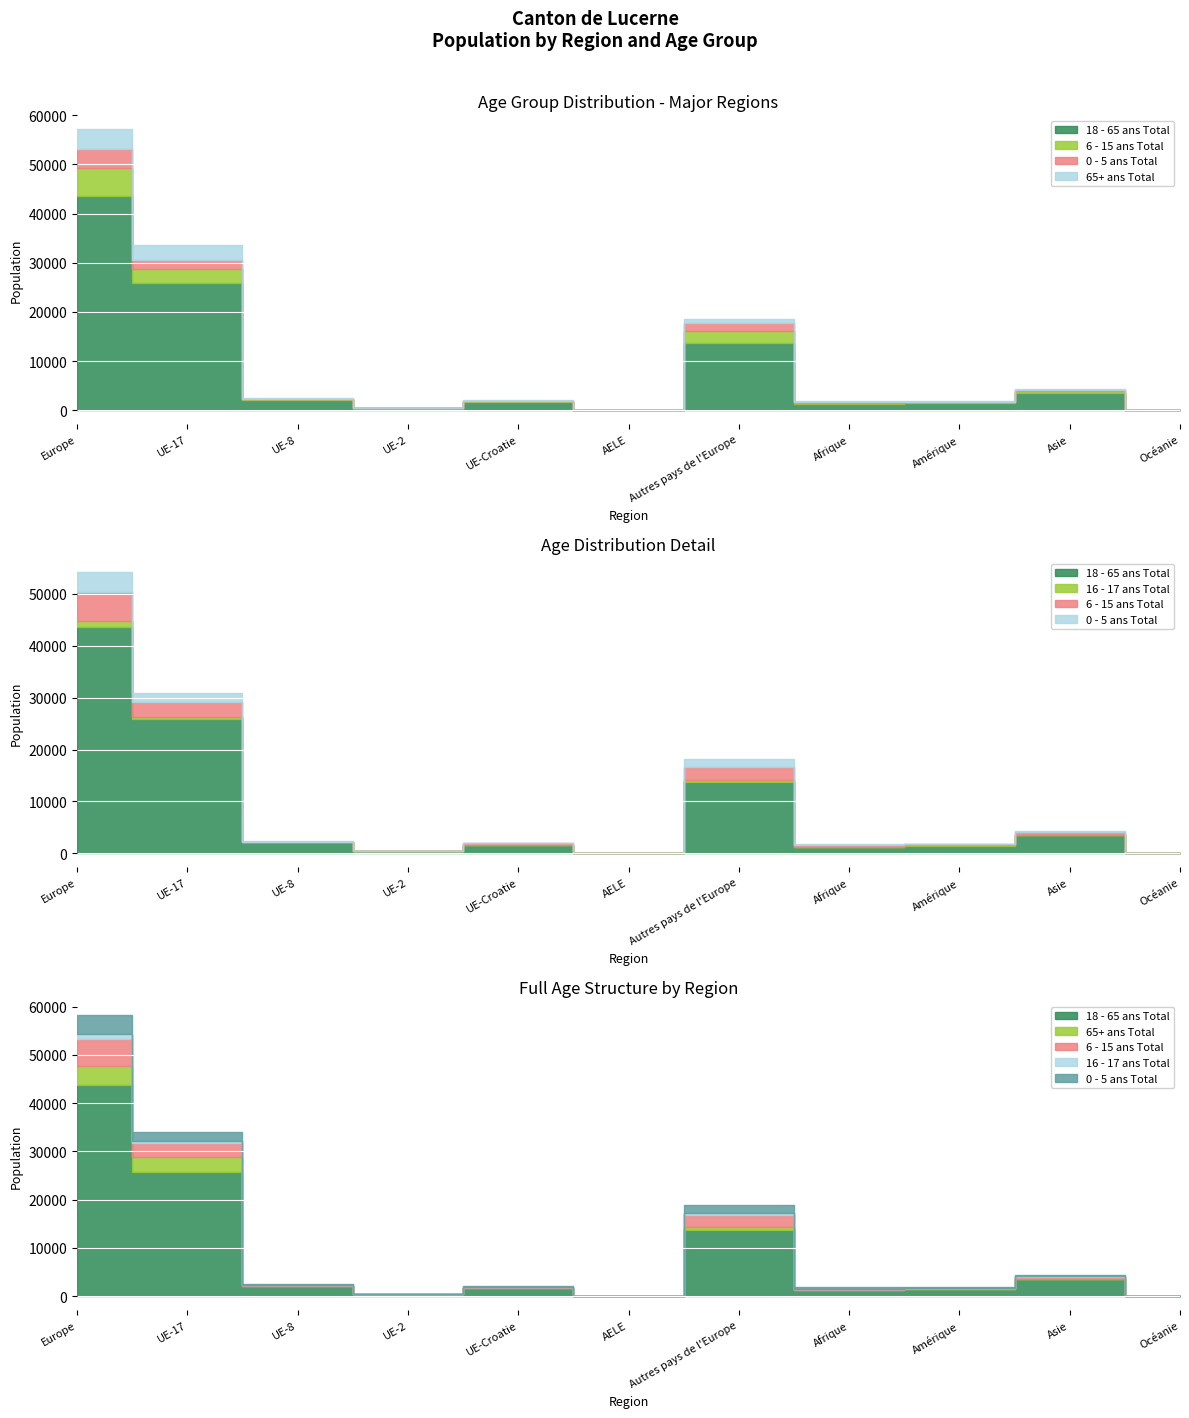

How many distinct data groups are displayed?

5